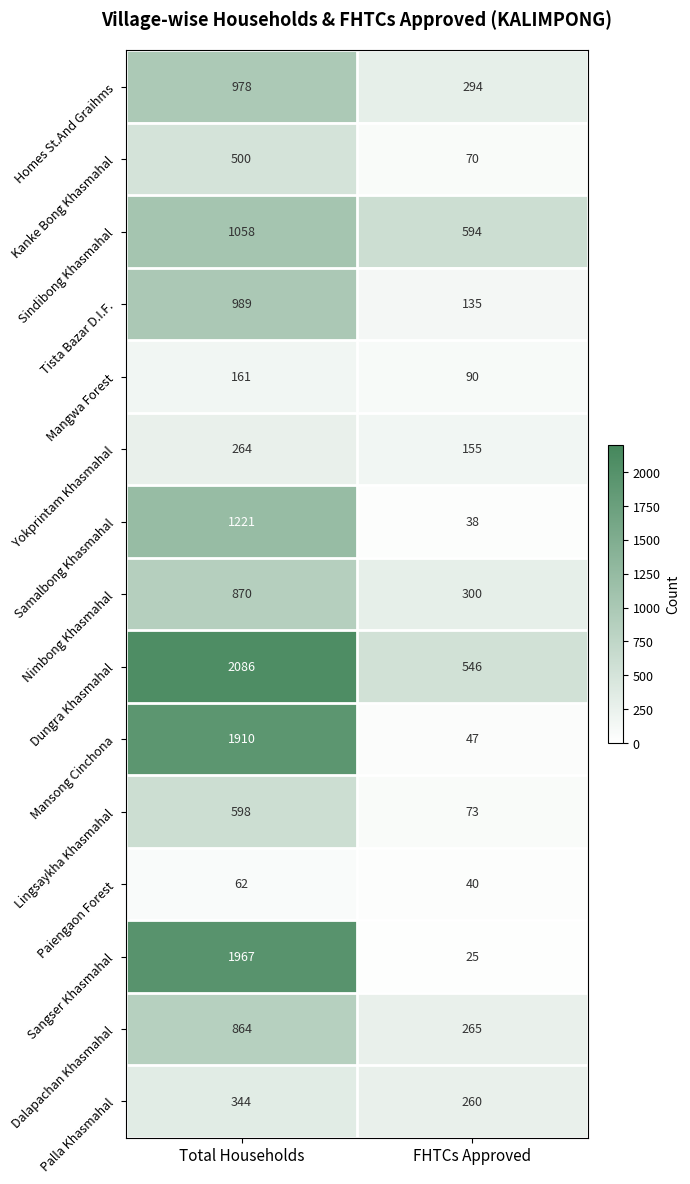

What is the smallest value displayed?

25